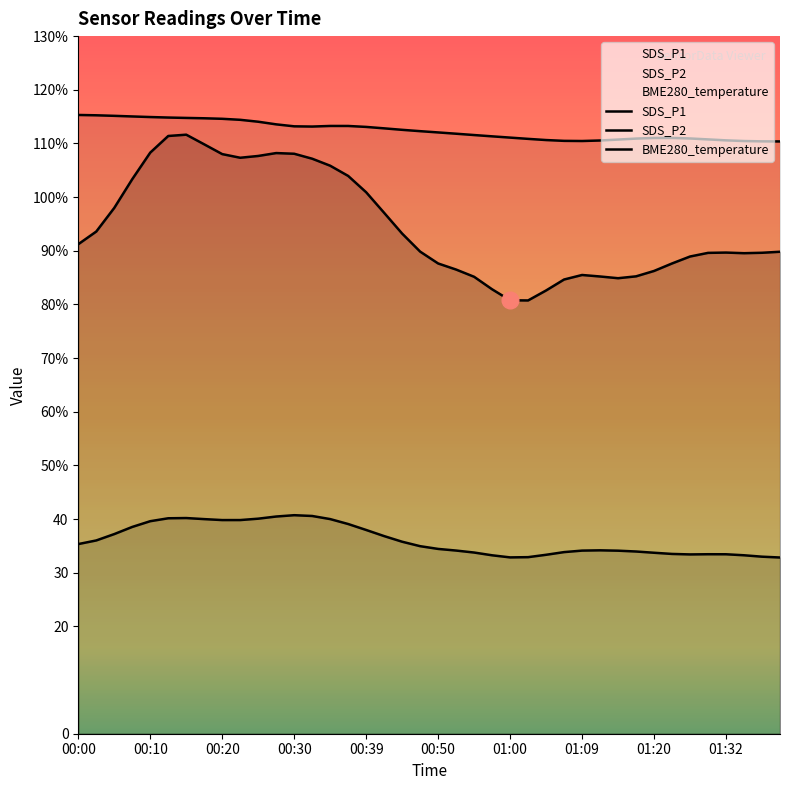

Which series has the largest total across all categories?

SDS_P1